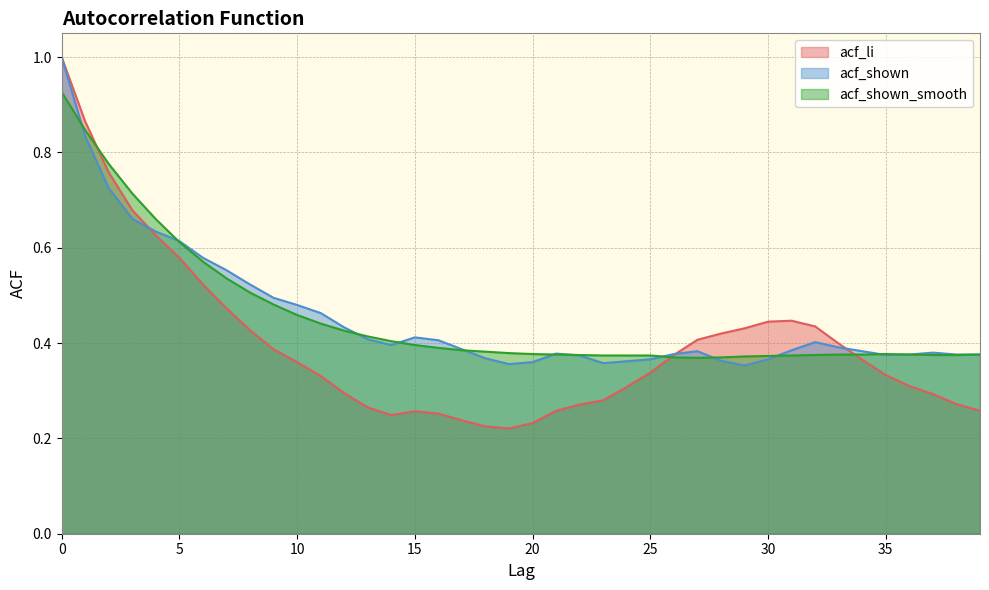

In acf_shown_smooth, how many points are higher than both neighbors (excluding endpoints)?

1